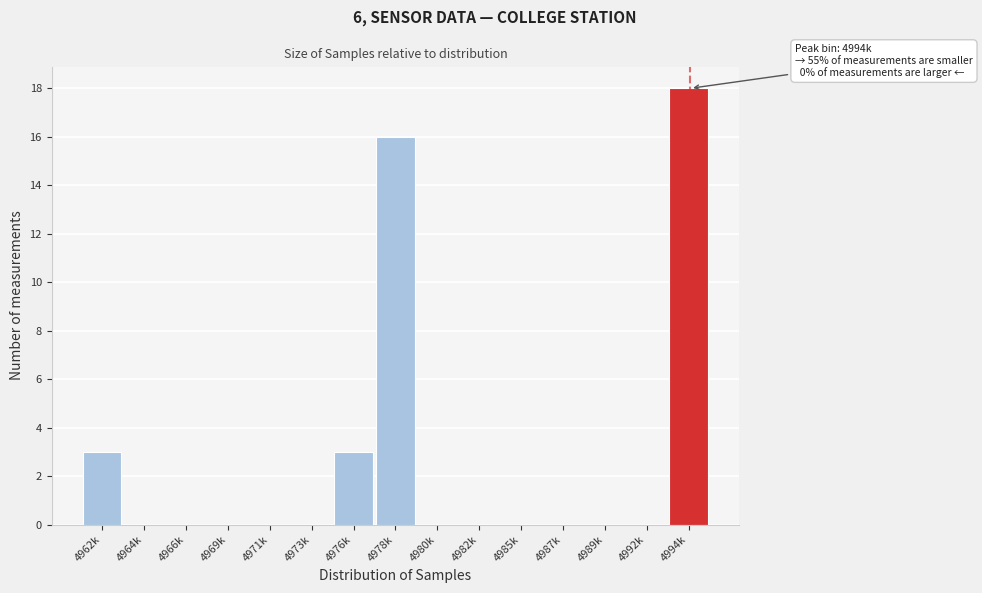

Reading left to right, extract all data points from this chart.

4962k=3	4964k=0	4966k=0	4969k=0	4971k=0	4973k=0	4976k=3	4978k=16	4980k=0	4982k=0	4985k=0	4987k=0	4989k=0	4992k=0	4994k=18